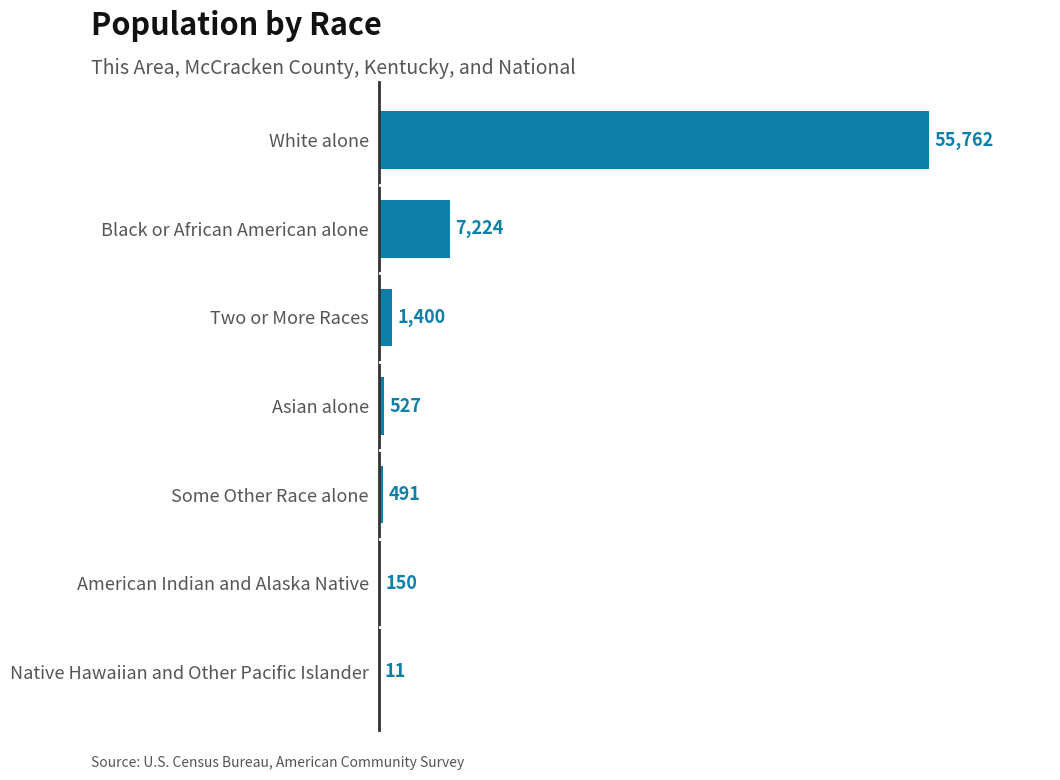

Reading top to bottom, transcribe all the data shown in this chart.

White alone=55762	Black or African American alone=7224	Two or More Races=1400	Asian alone=527	Some Other Race alone=491	American Indian and Alaska Native=150	Native Hawaiian and Other Pacific Islander=11